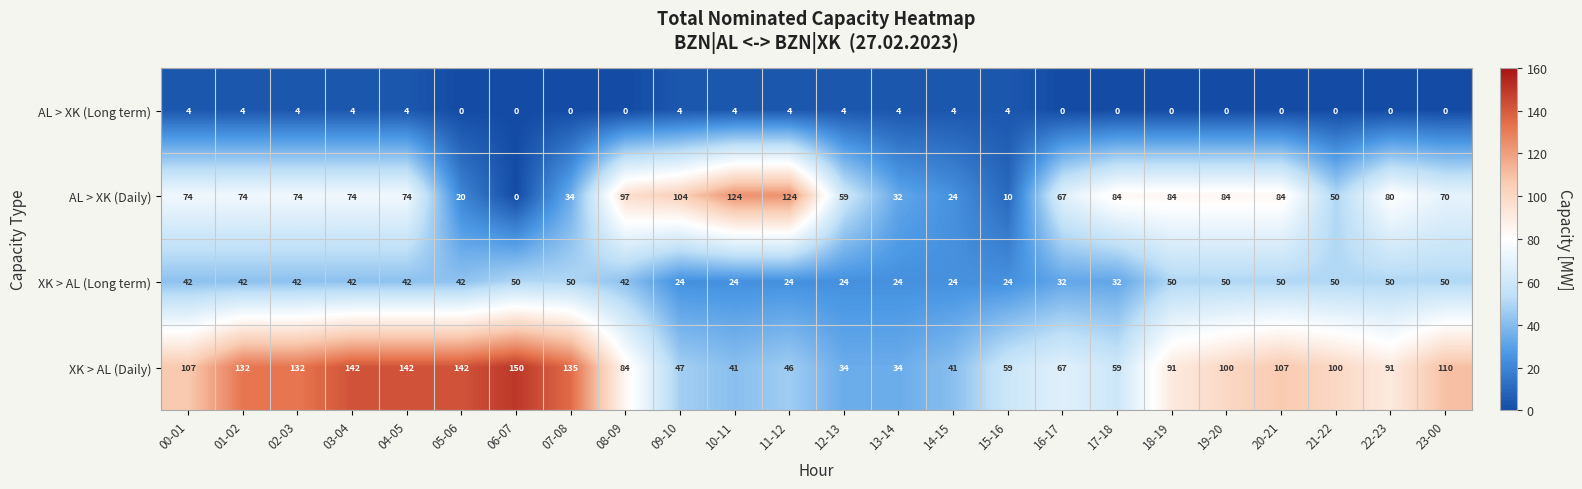

What is the maximum value for AL > XK (Daily)?

124